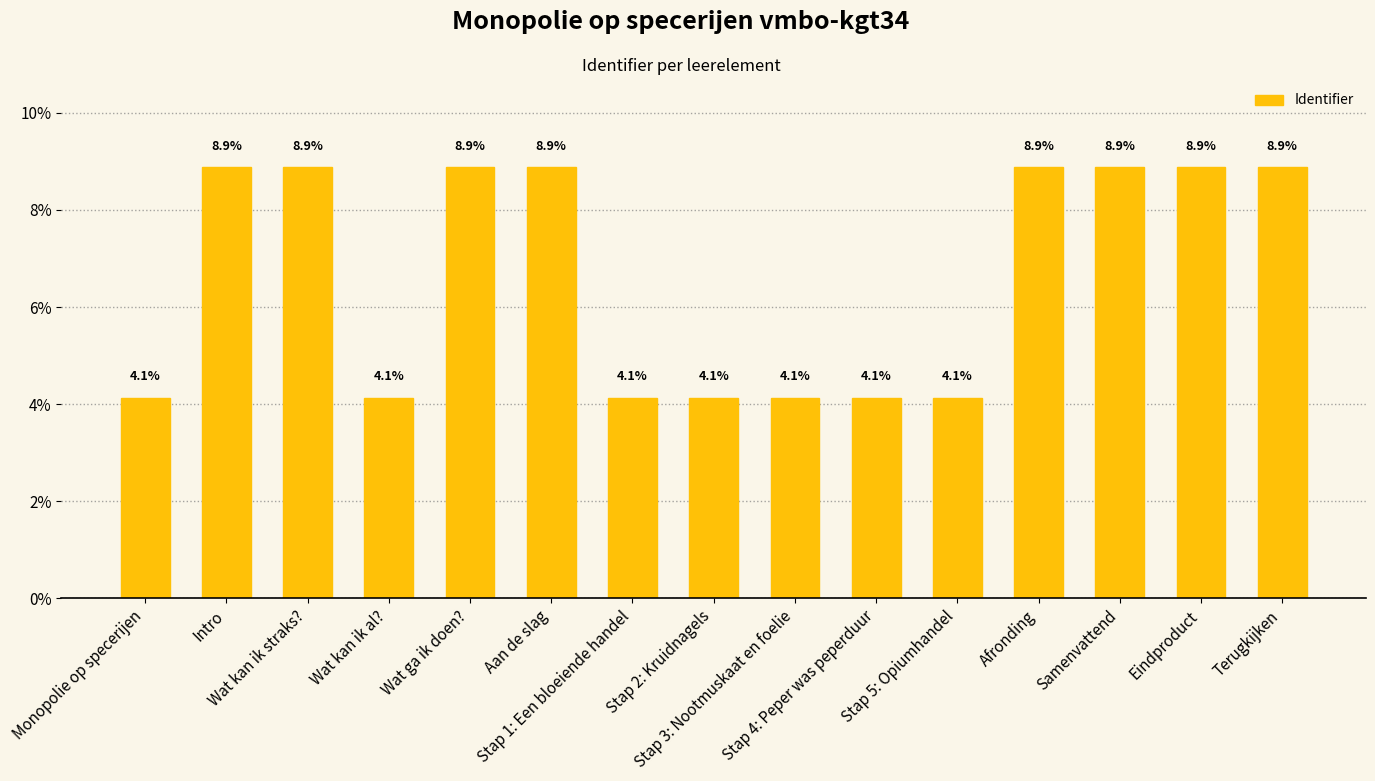

Which has a higher value, Wat kan ik straks? or Wat kan ik al??

Wat kan ik straks?